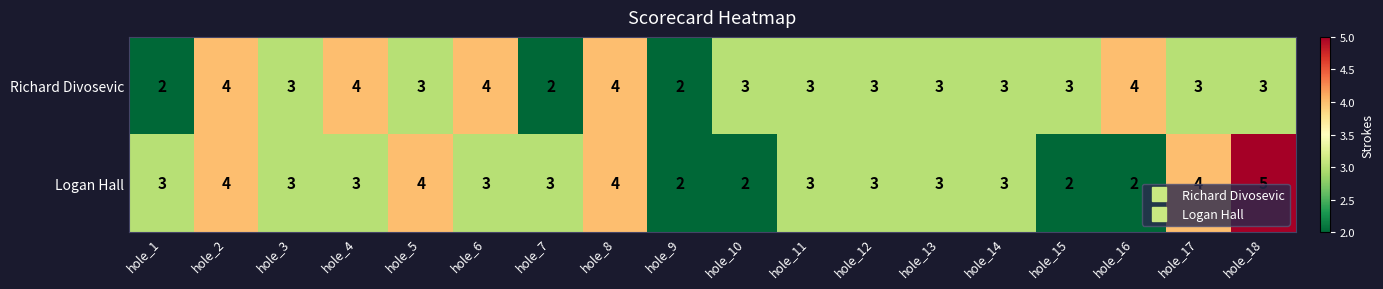

Count the Logan Hall values in the range 3 to 4.

13